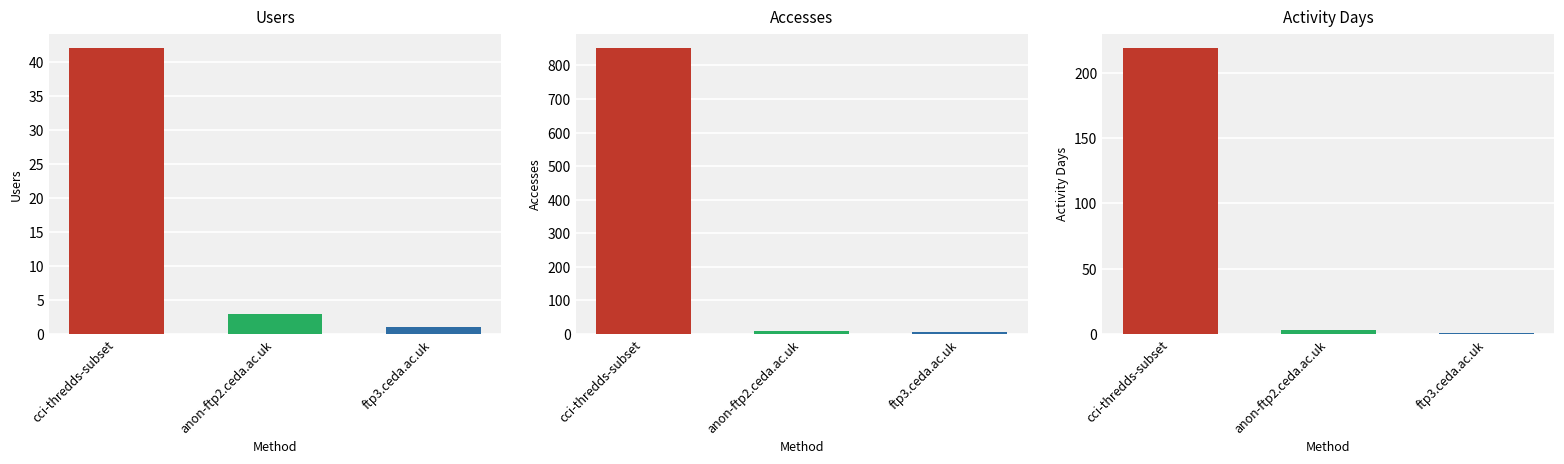

Are the bars horizontal?

No